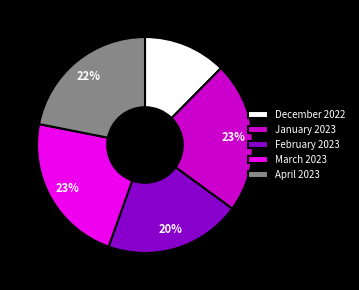

What percentage is the January 2023 slice, to the nearest percent?

23%